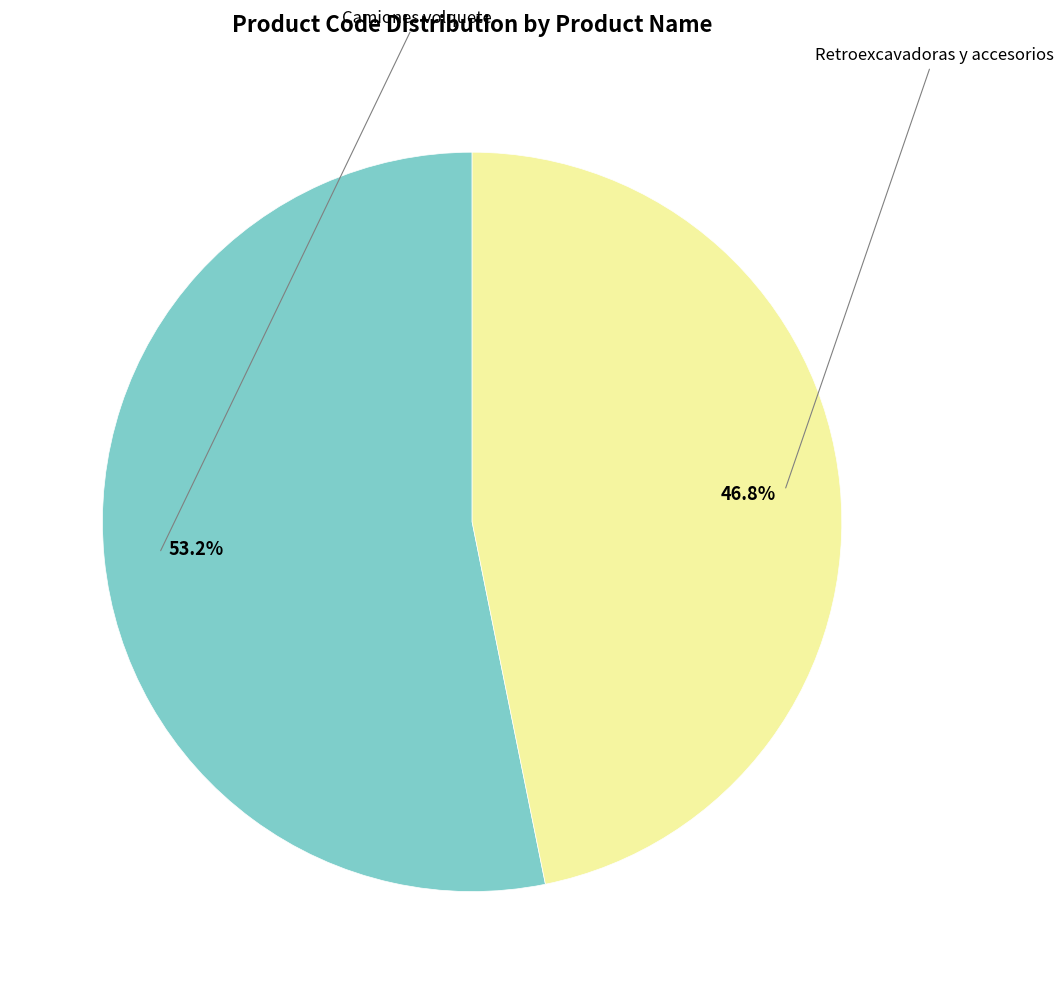

Does any single category account for the majority?

Yes